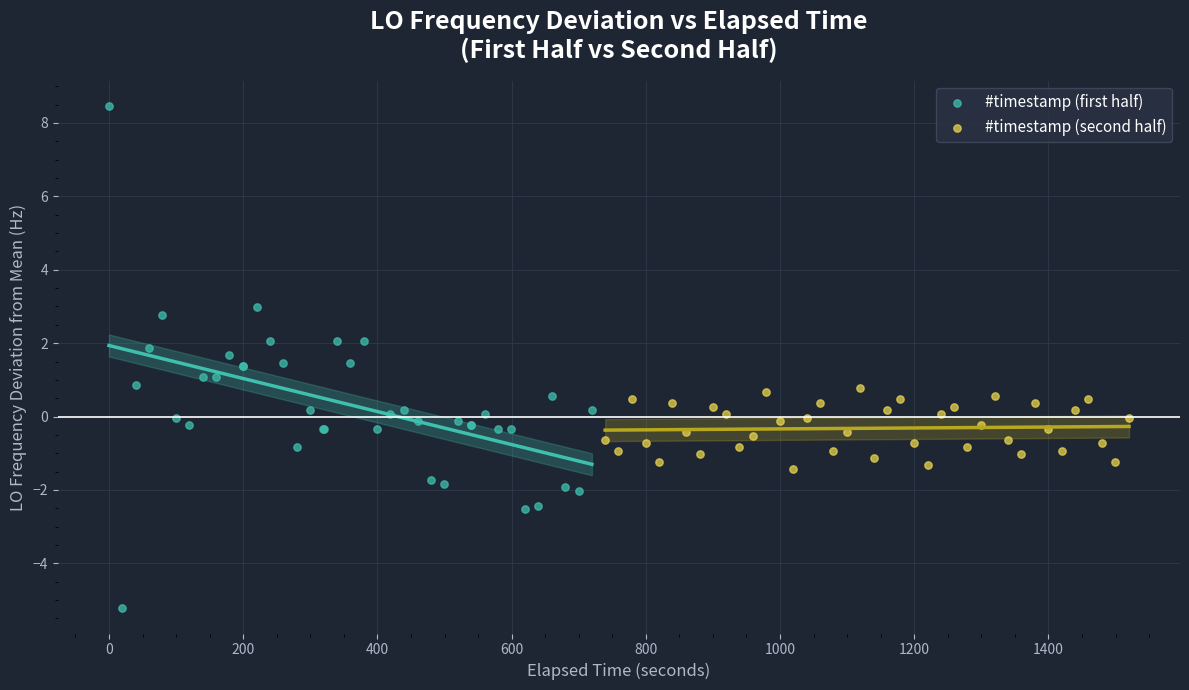

Which series contains the lowest Y value?

#timestamp (first half)